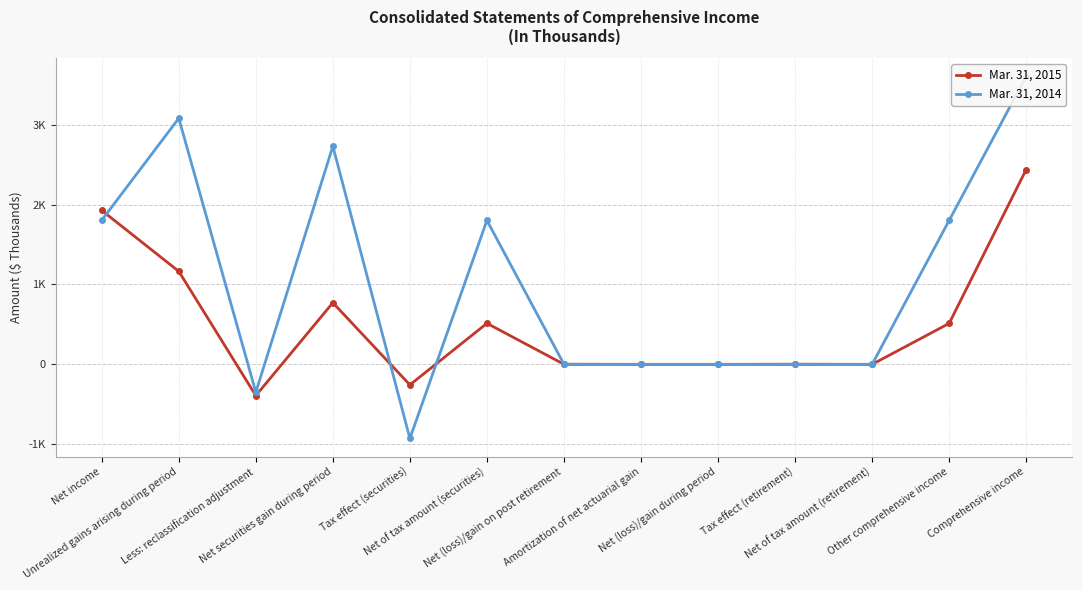

What position from the left is Tax effect (securities)?

5